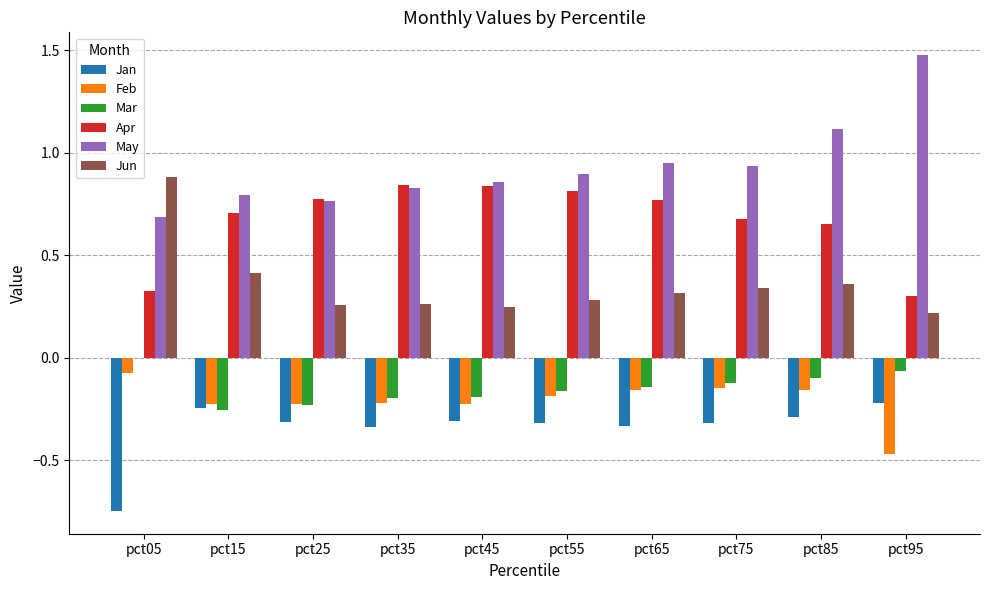

Which label corresponds to the largest value in the chart?

pct95